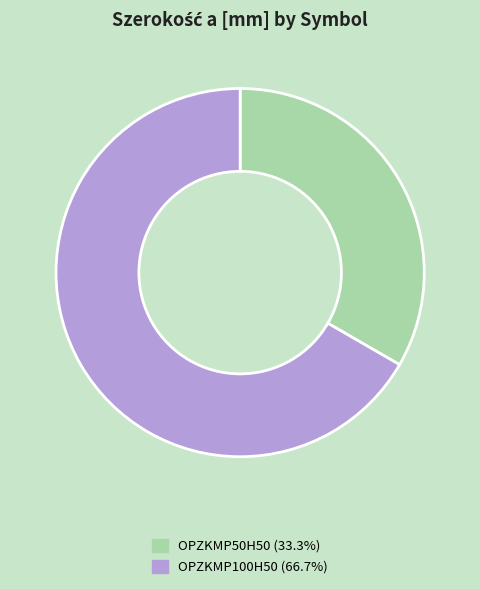

Rank the categories by value from highest to lowest.

OPZKMP100H50, OPZKMP50H50